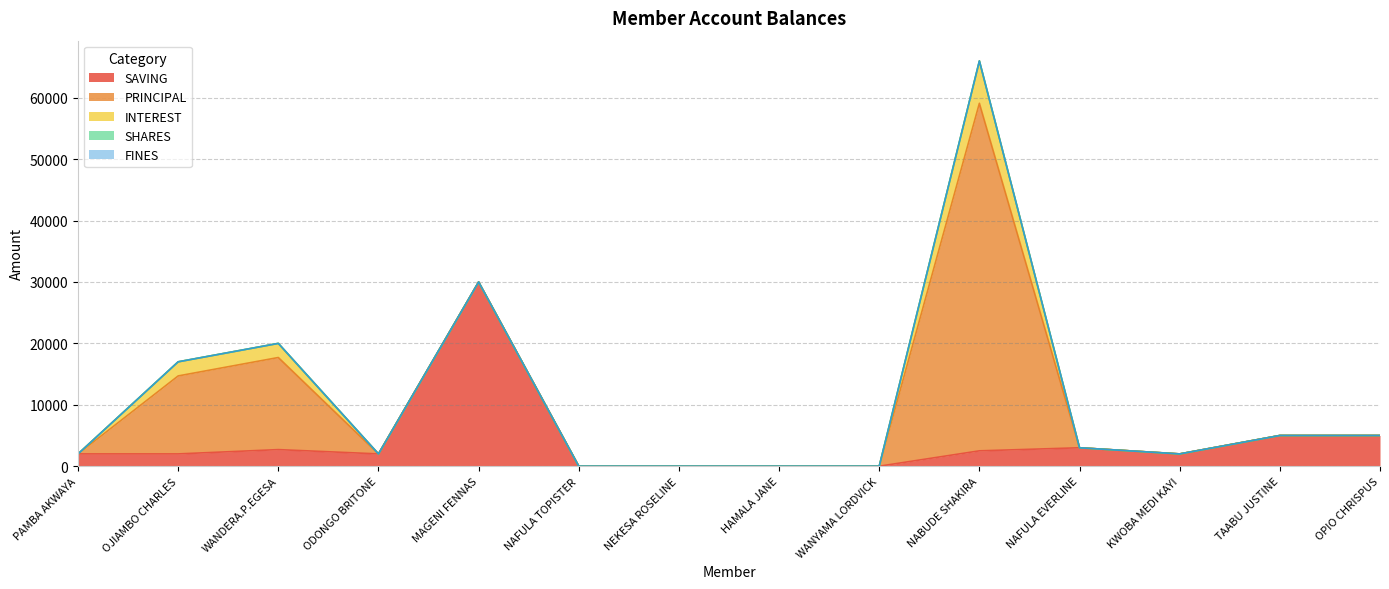

What is the difference between the highest and lowest values at KWOBA MEDI KAYI?

2000